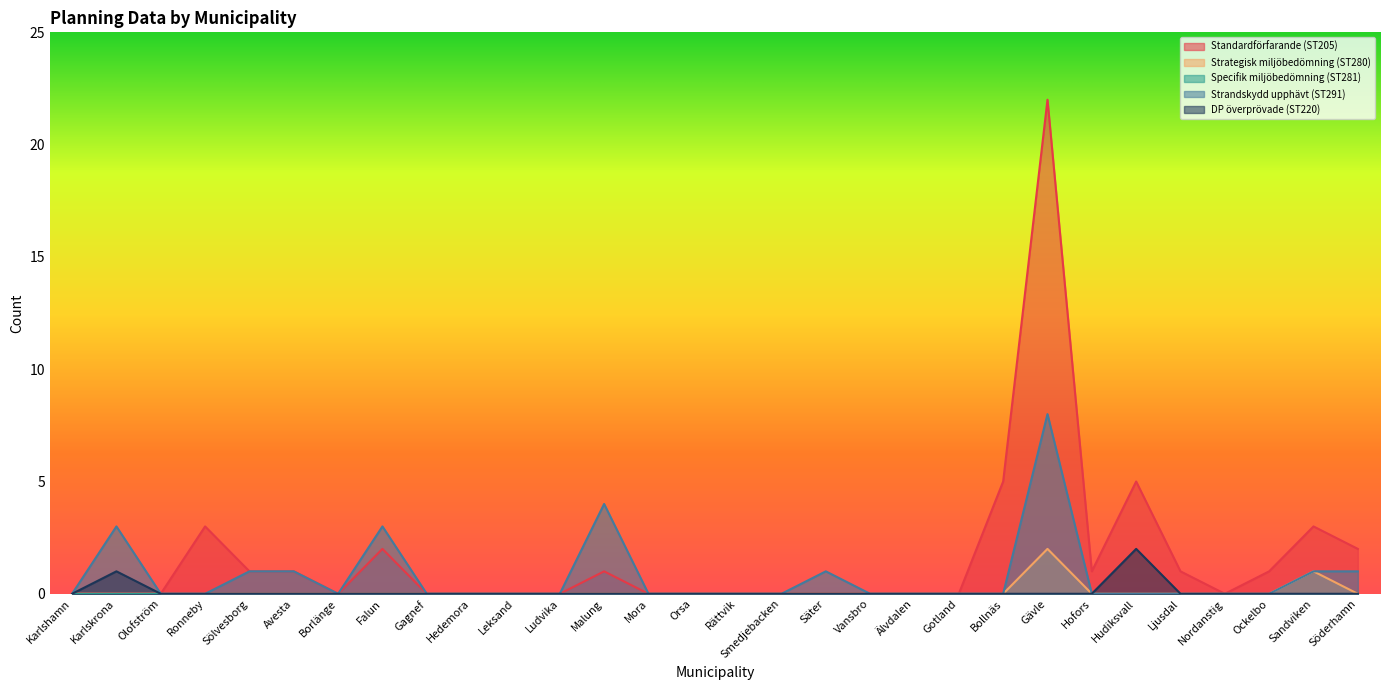

The value of Standardförfarande (ST205) at Avesta is 1. True or false?

False